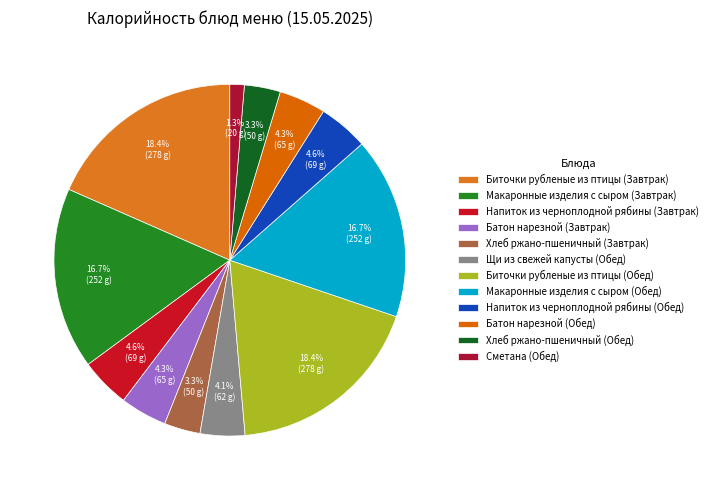

What percentage is NOT represented by Сметана (Обед)?

98.7%